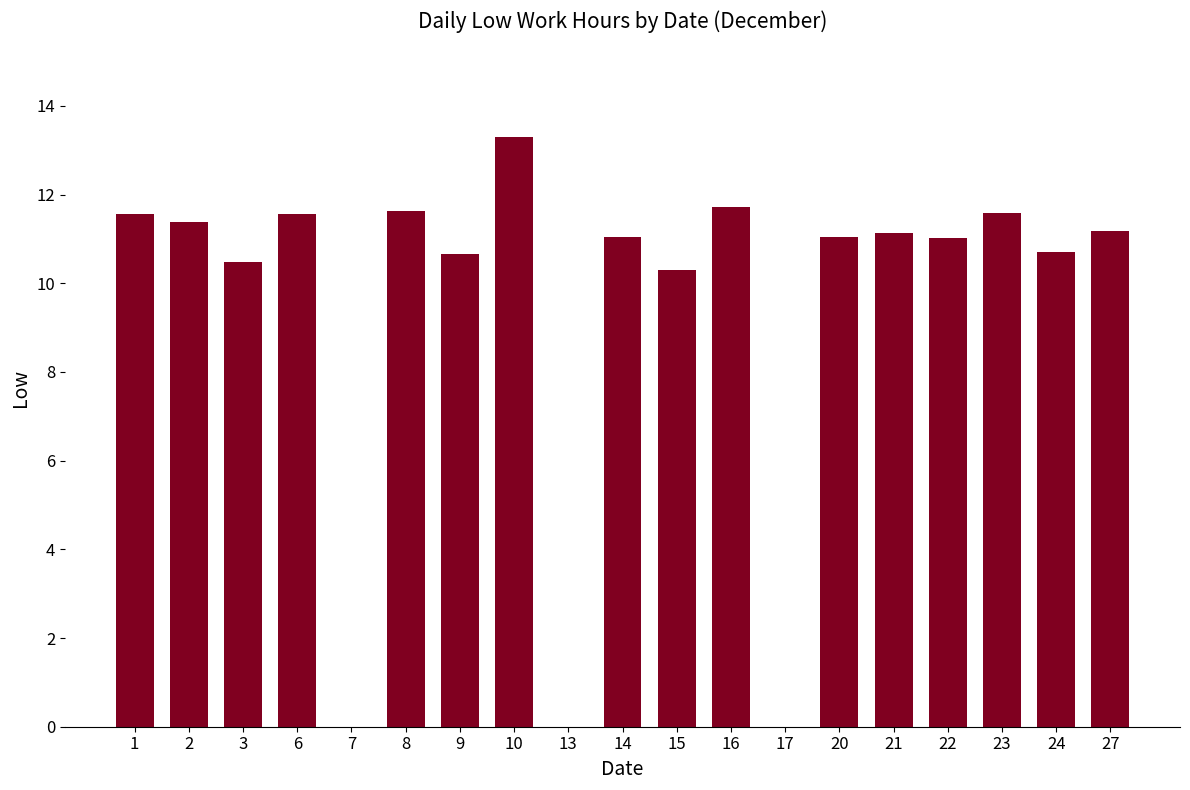

What is the change in value from 13 to 23?

+11.6